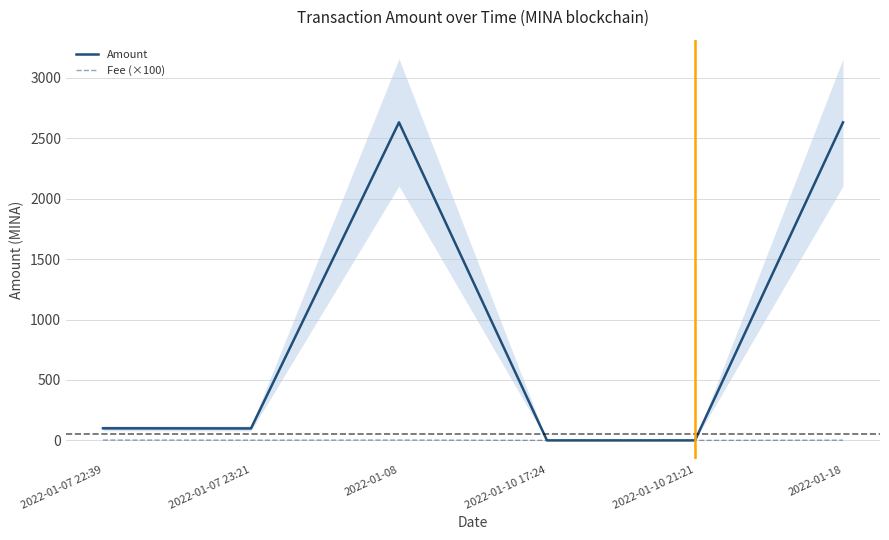

Read the Fee (×100) value at 2022-01-18.

2.0